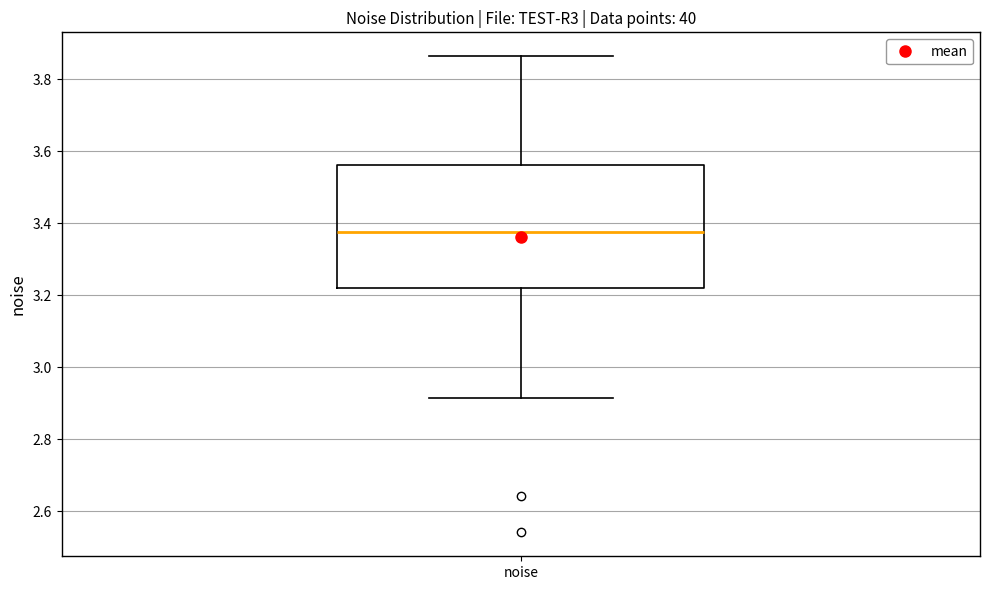

Where does the upper whisker of the box for noise end on the y-axis? The values are not printed on the chart, so give them approximately, as read against the axis.

3.86